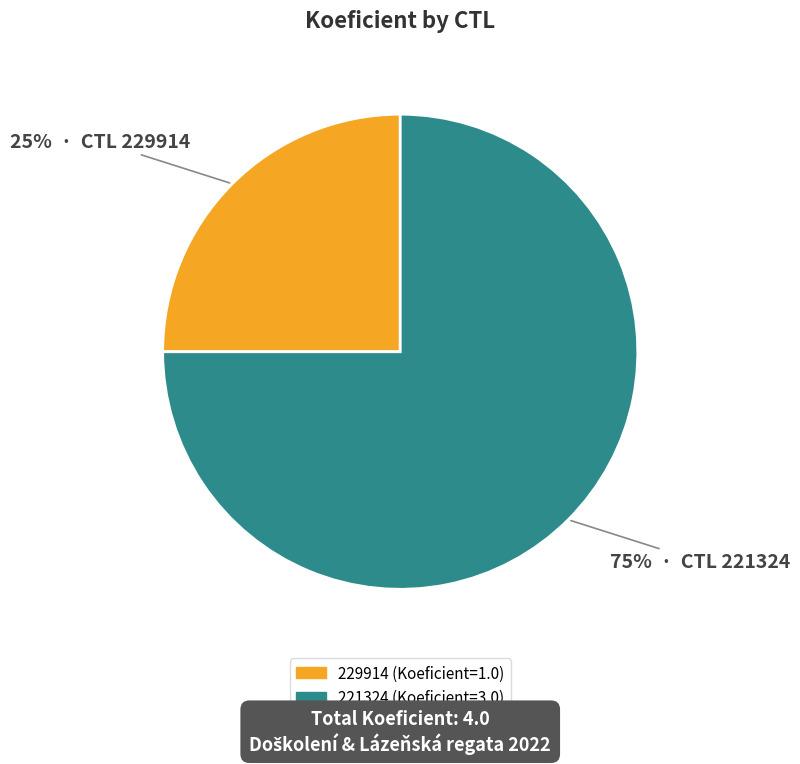

Approximately how many times larger is the value at 221324 compared to 229914?

3.0